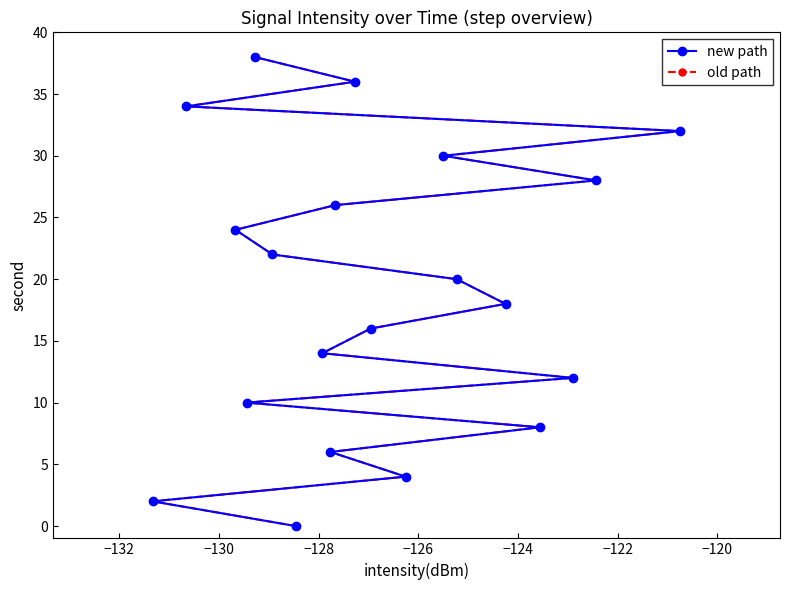

The old path series shows 2 at −132. True or false?

True